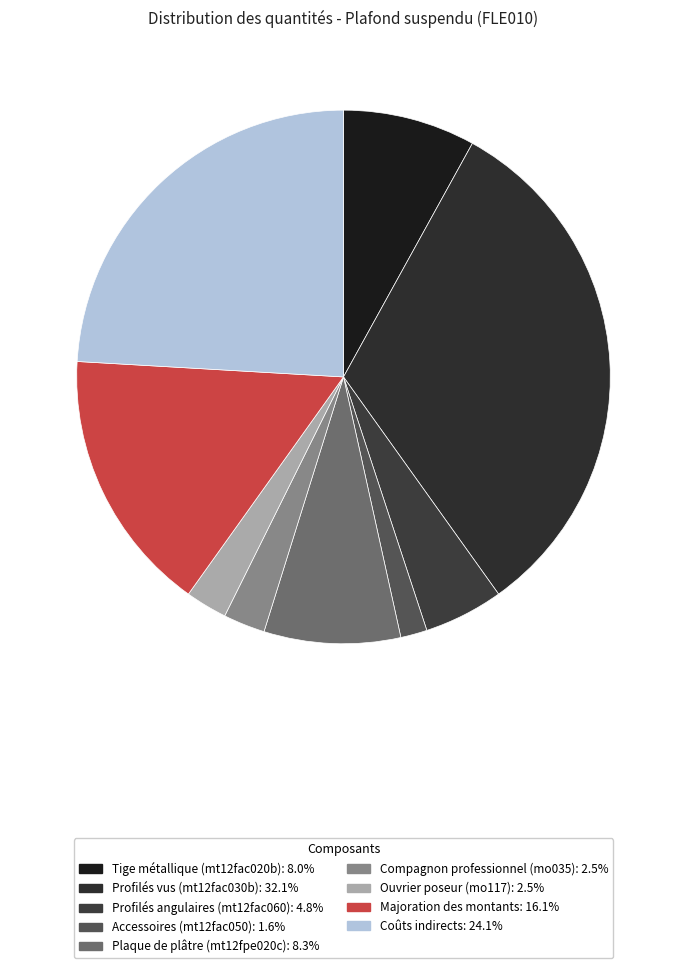

Does any single category account for the majority?

No